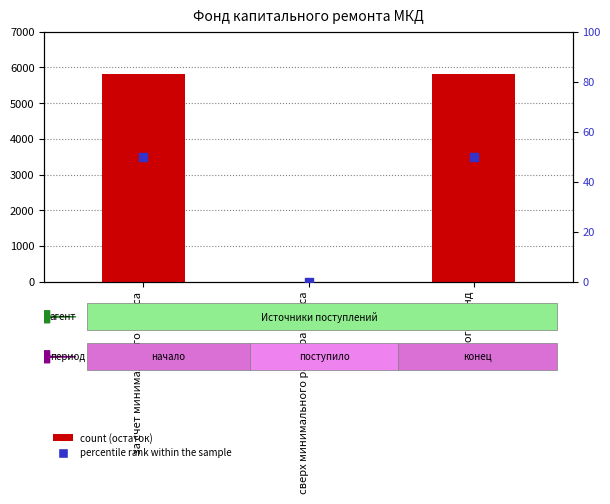

Is the value of percentile rank within the sample at сверх минимального размера взноса greater than the value of count at сверх минимального размера взноса?

No